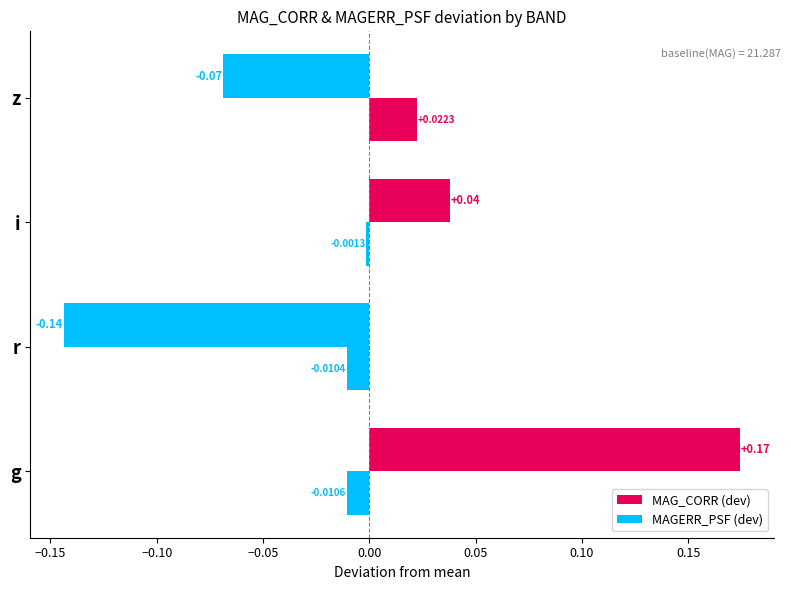

How many values in the MAG_CORR (dev) series are below 0?

2